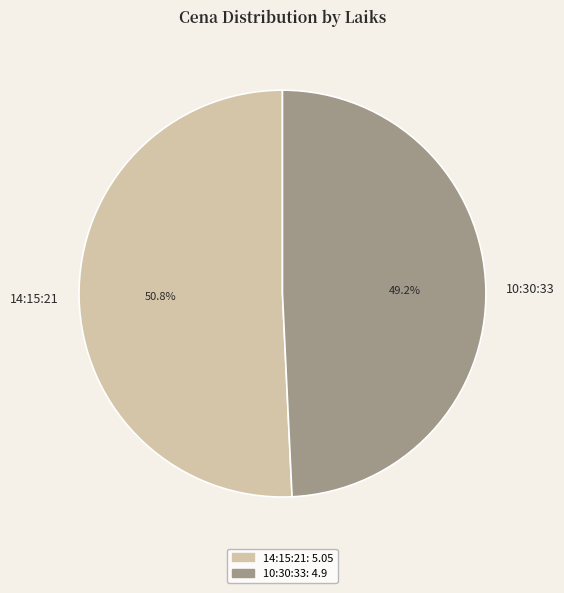

What percentage is the 10:30:33 slice, to the nearest percent?

49%